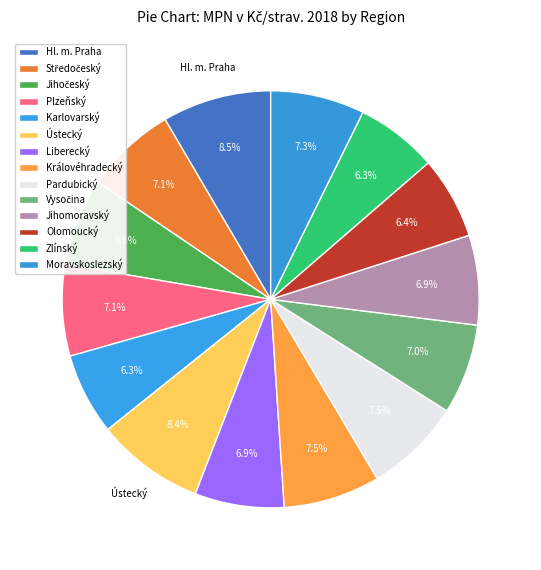

Is it true that Jihočeský is 12% of the pie?

False